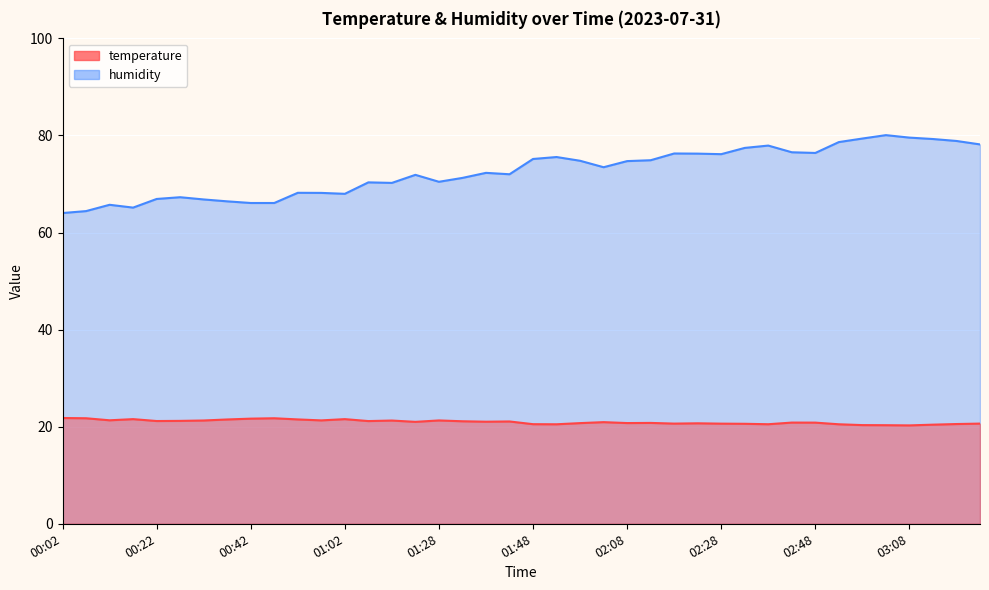

Reading right to left, what are all the values shown in this chart?

temperature: 20.6	20.6	20.4	20.3	20.3	20.3	20.5	20.8	20.9	20.5	20.6	20.6	20.7	20.6	20.8	20.8	20.9	20.7	20.5	20.5	21.1	21.0	21.1	21.3	21.0	21.3	21.2	21.6	21.3	21.5	21.7	21.7	21.5	21.3	21.2	21.2	21.6	21.3	21.7	21.8
humidity: 78.2	78.9	79.3	79.6	80.1	79.4	78.6	76.4	76.5	77.9	77.4	76.2	76.3	76.3	74.9	74.7	73.5	74.8	75.6	75.2	72.0	72.3	71.3	70.5	71.9	70.2	70.3	68.0	68.2	68.2	66.1	66.1	66.4	66.8	67.3	66.9	65.1	65.7	64.4	64.0